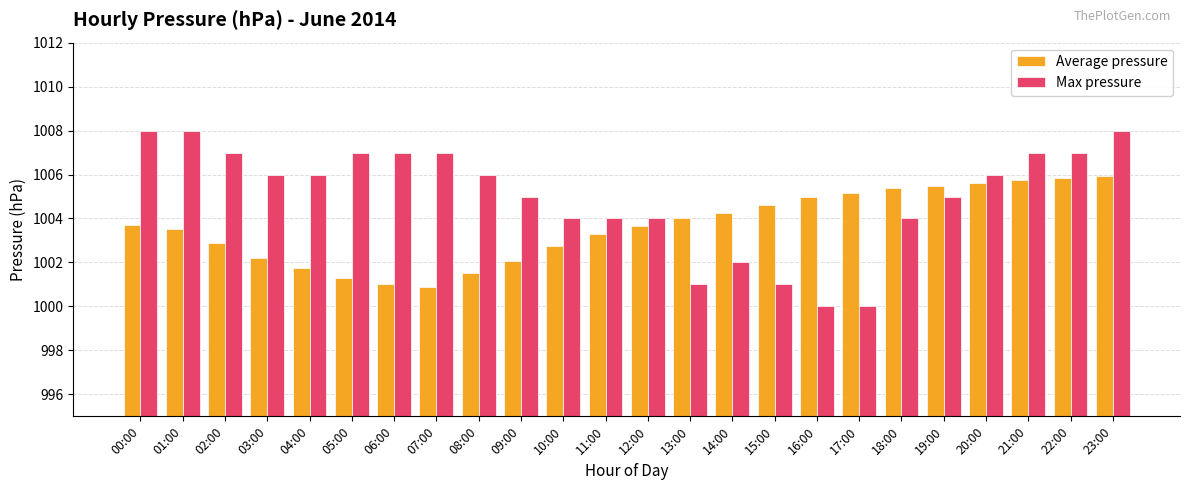

What is the average value of the Average pressure series?

1003.7